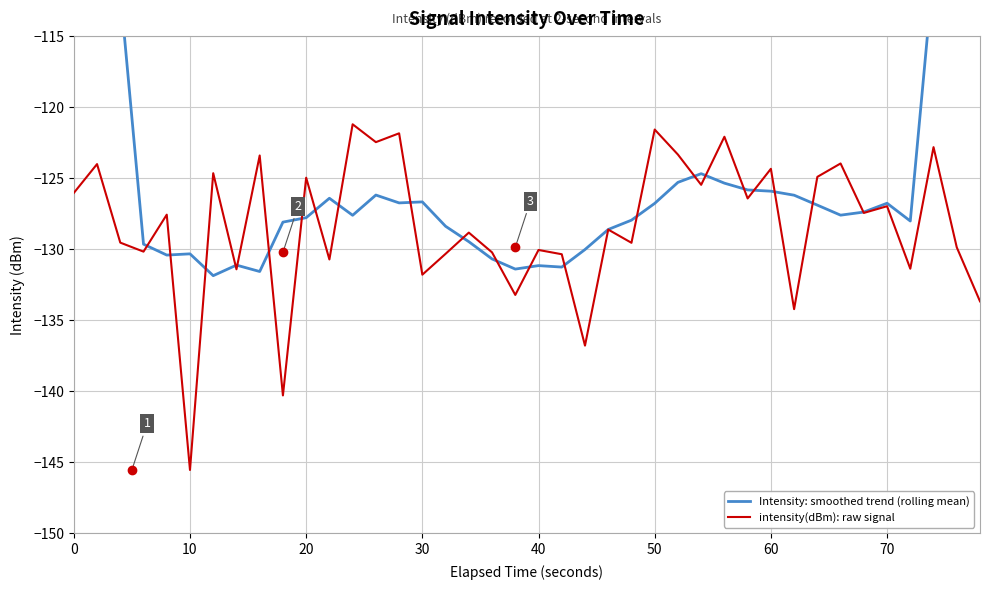

How many data points in Intensity: smoothed trend (rolling mean) are above -127?

19